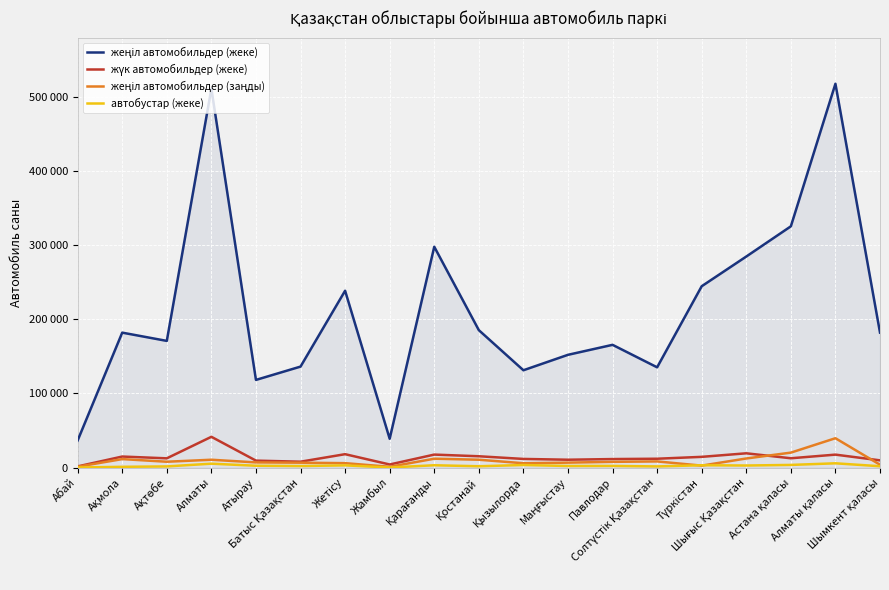

Is this an area chart (filled region under the line)?

Yes